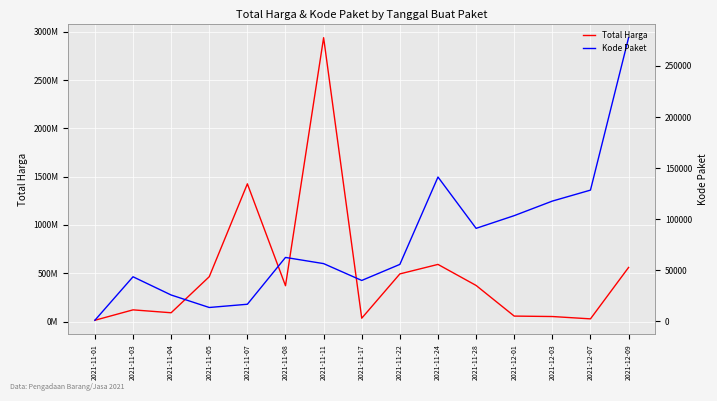

True or false: Kode Paket and Total Harga intersect in this chart.

False